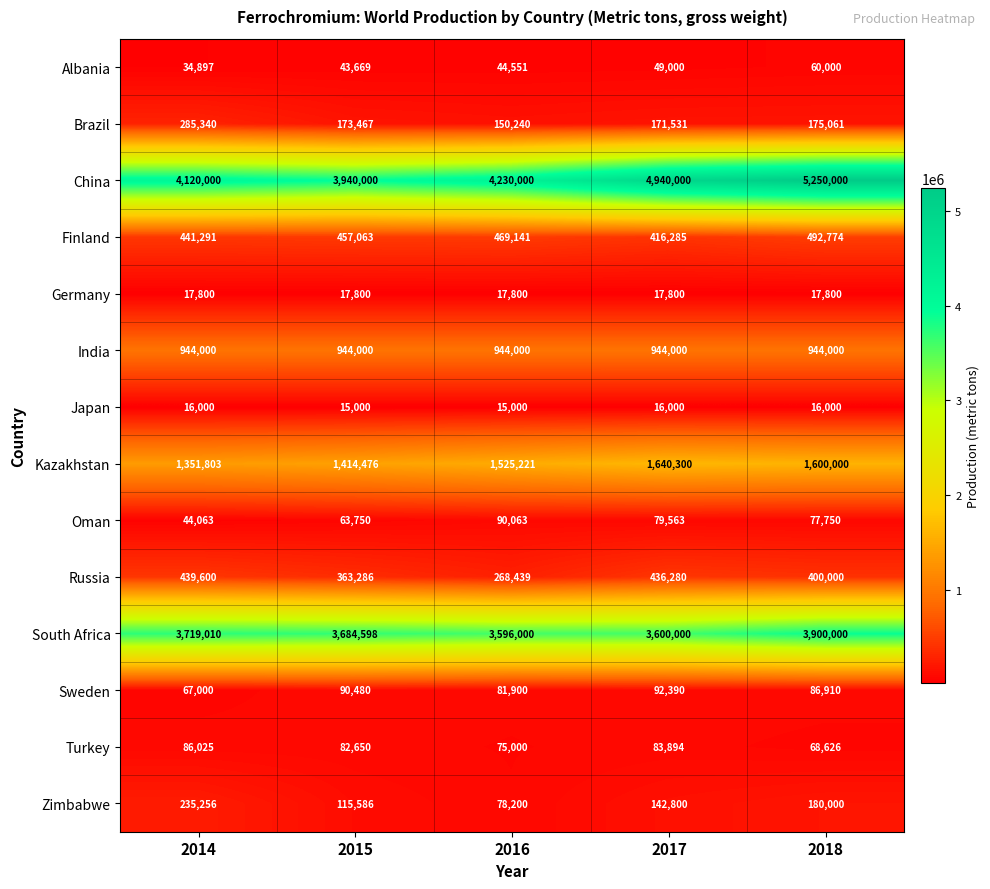

True or false: China has a value of 6094706 at 2014.

False